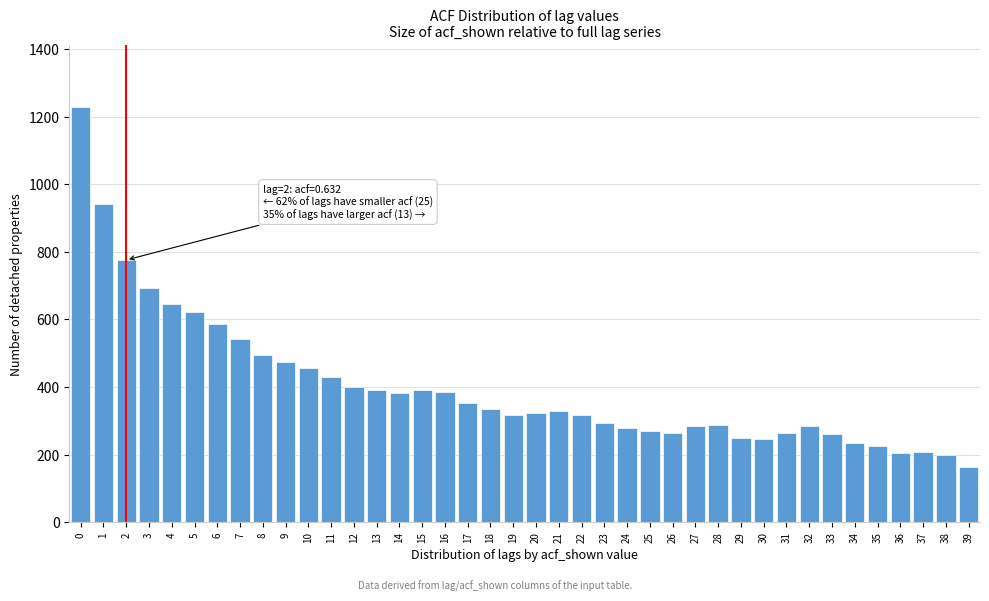

Which category has the lowest value across all series?

39